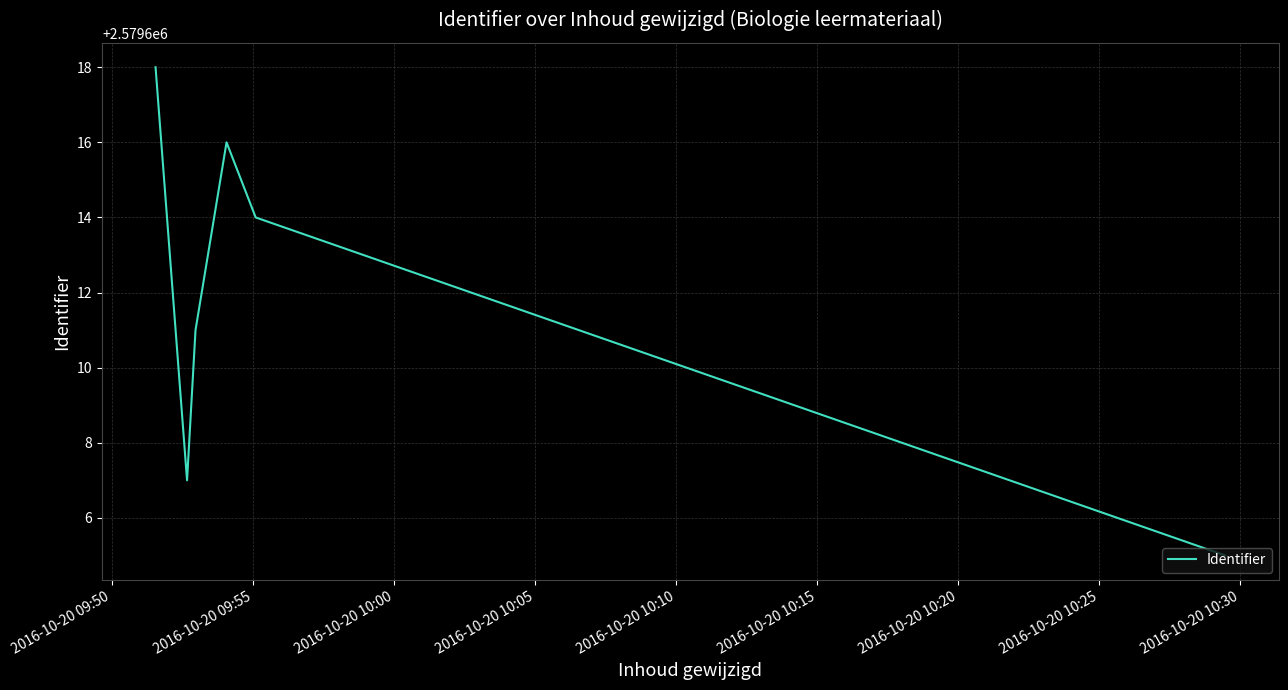

What is the minimum value shown in the chart?

2579605